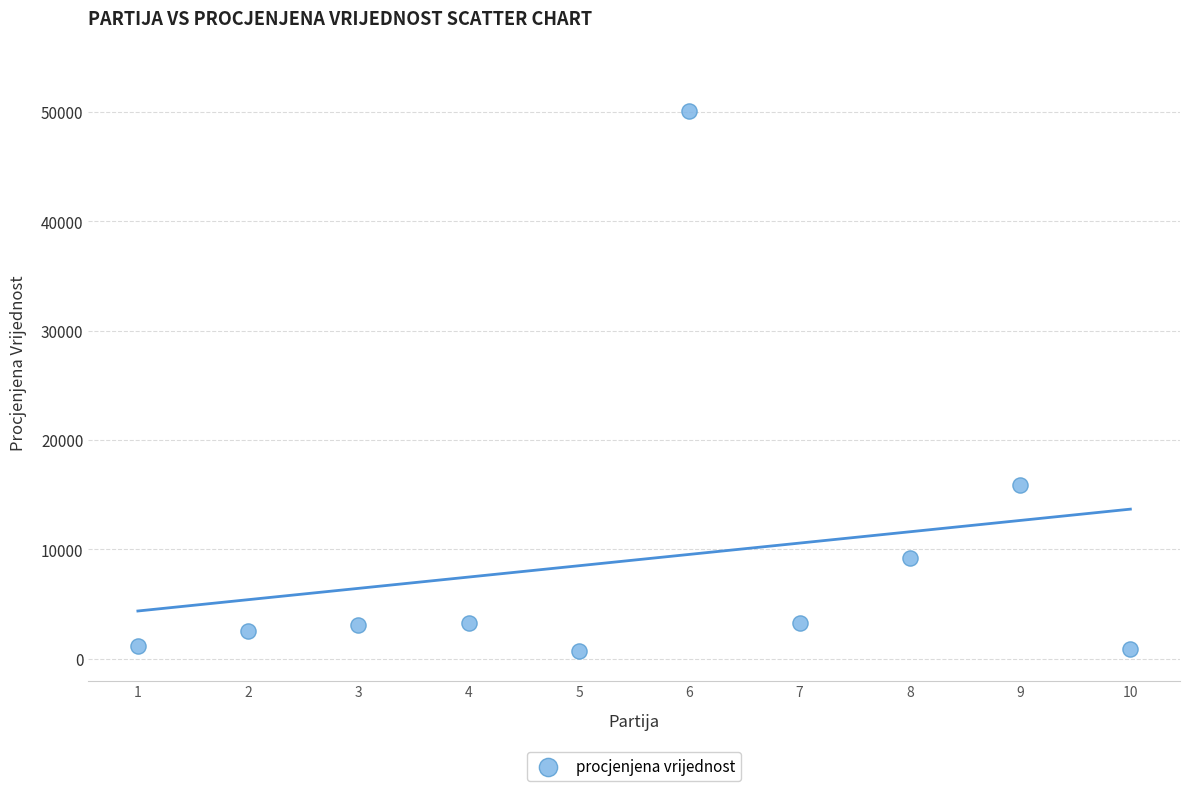

What is the range of X values (max minus min)?

9